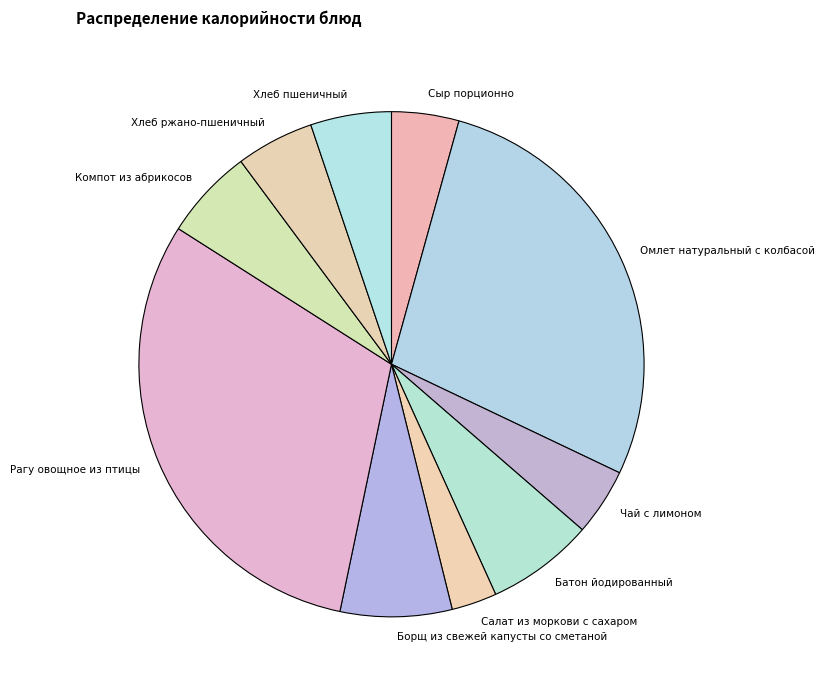

Which category has the biggest portion of the pie?

Рагу овощное из птицы